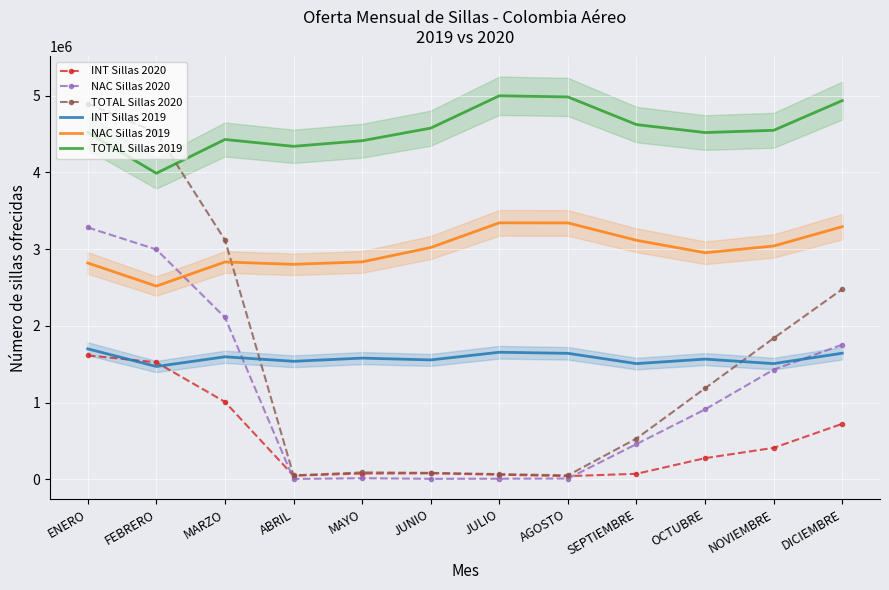

What is the sum of all INT Sillas 2020 values?

5932139